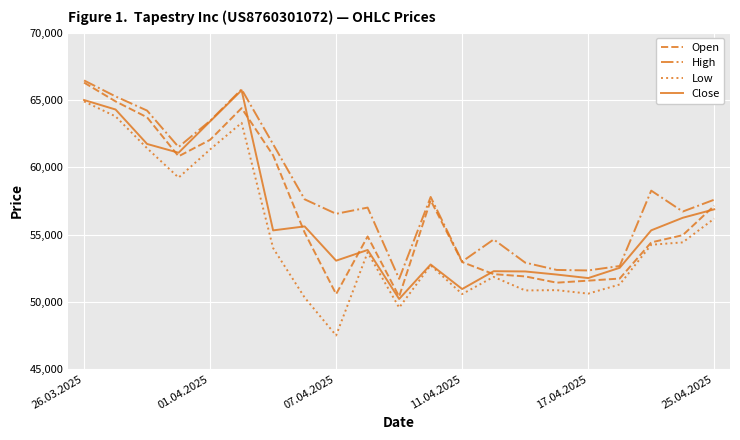

Which series has the largest total across all categories?

High